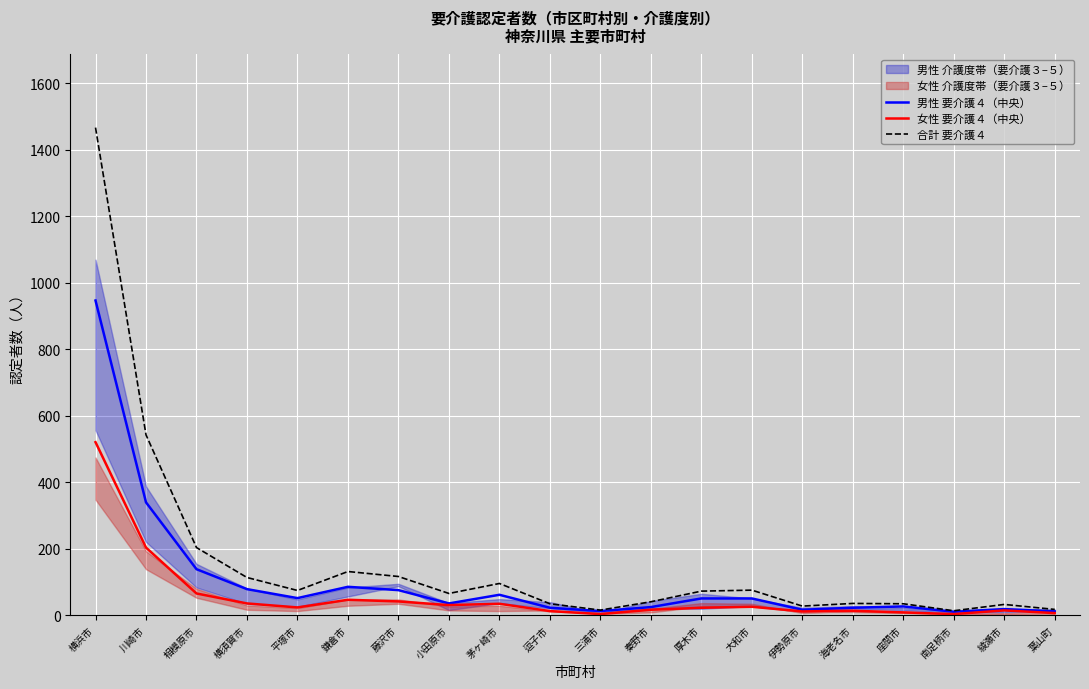

Count the number of categories in the chart.

20